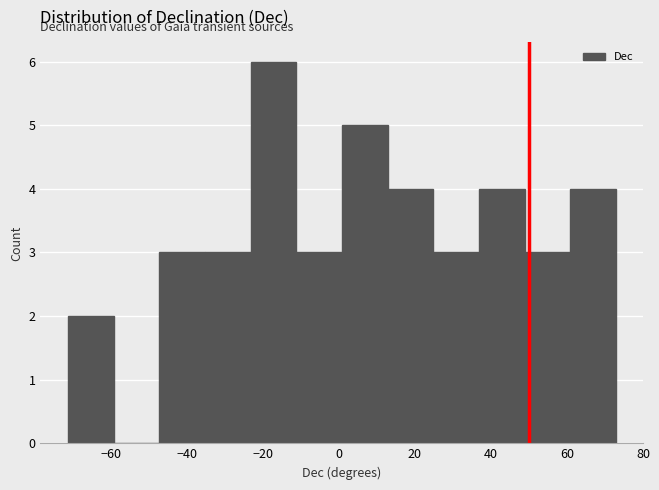

Which range on the x-axis has the tallest bar?

-24 to -12